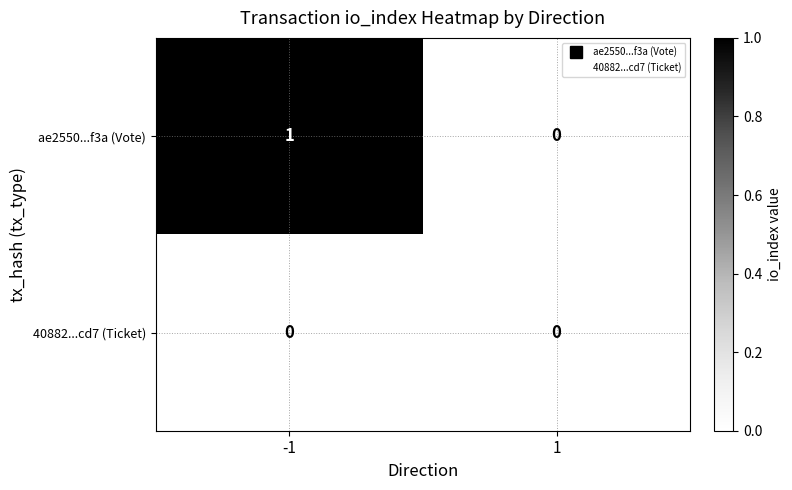

Which series has the largest total across all categories?

ae2550...f3a (Vote)